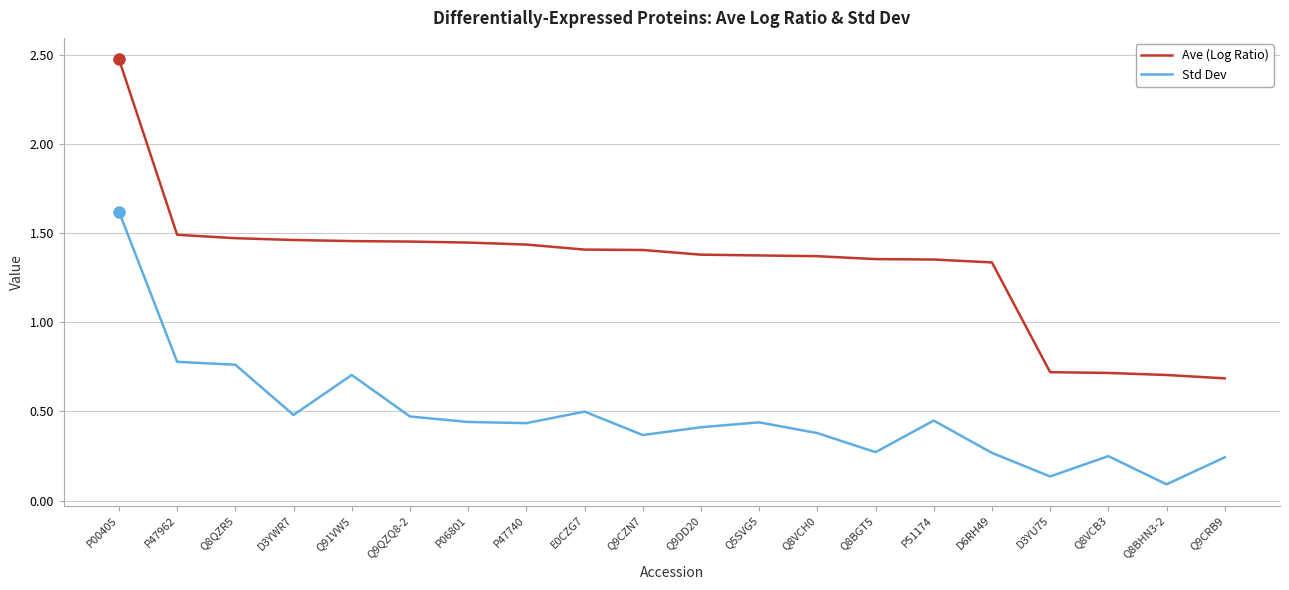

Where does the Ave (Log Ratio) series first go above 1?

P00405